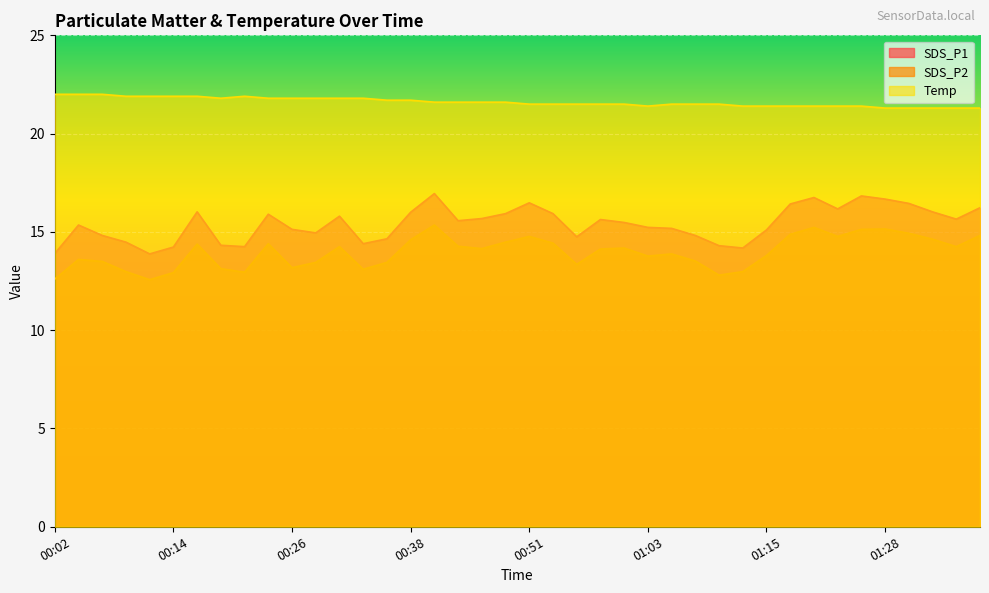

True or false: SDS_P2 and SDS_P1 cross at least once.

False